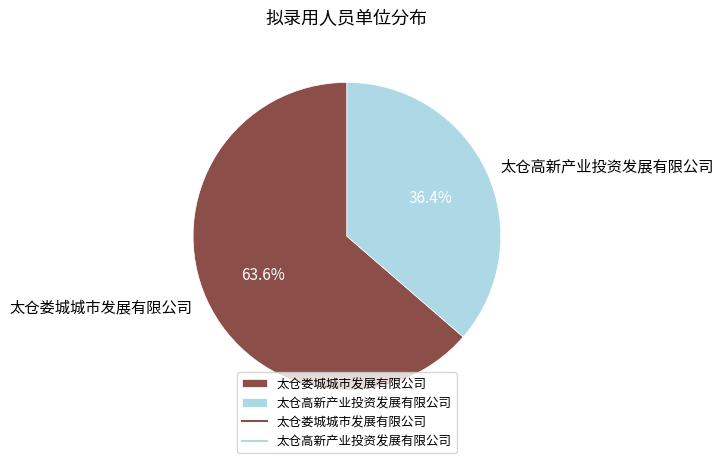

Is it true that 太仓高新产业投资发展有限公司 is 26% of the pie?

False